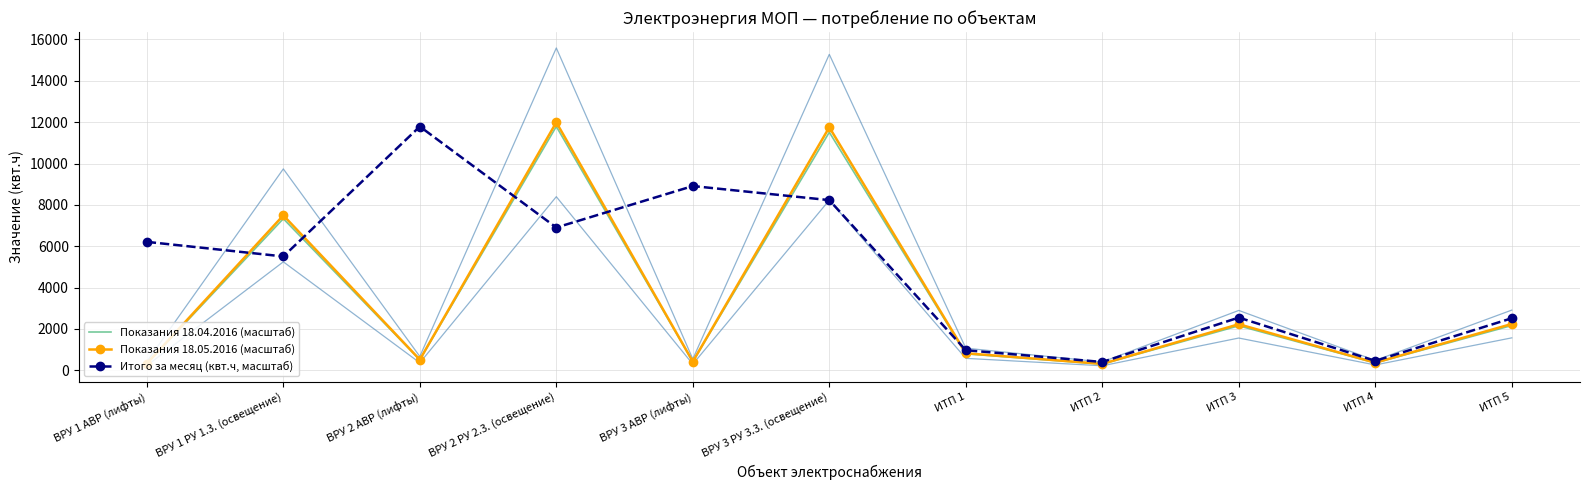

What is the label of the 5th point from the left?

ВРУ 3 АВР (лифты)